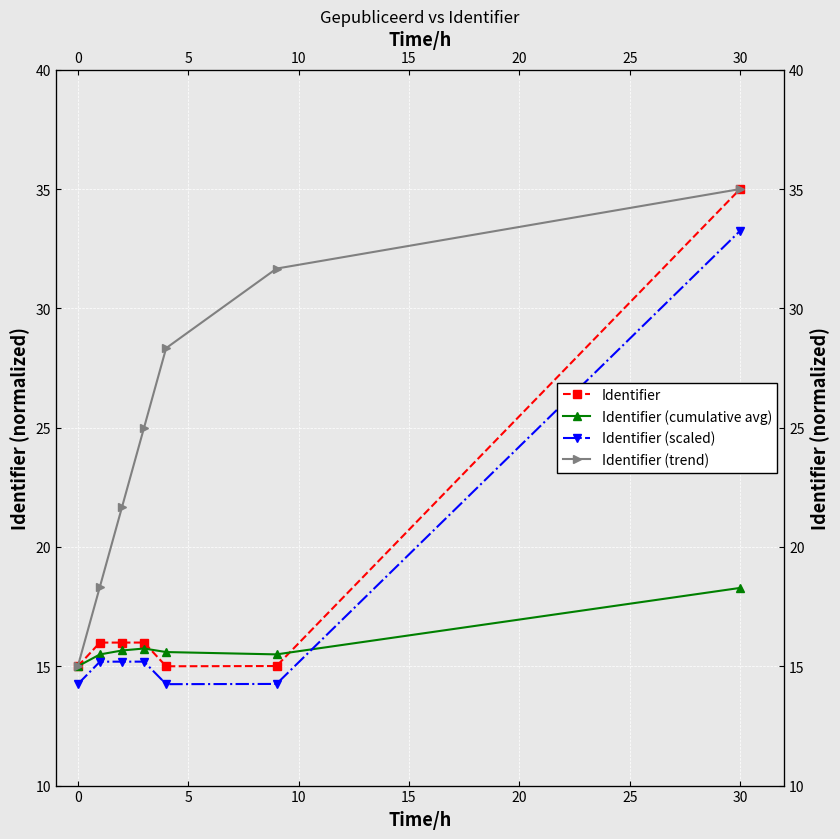

How many values in the Identifier (scaled) series are below 15?

3